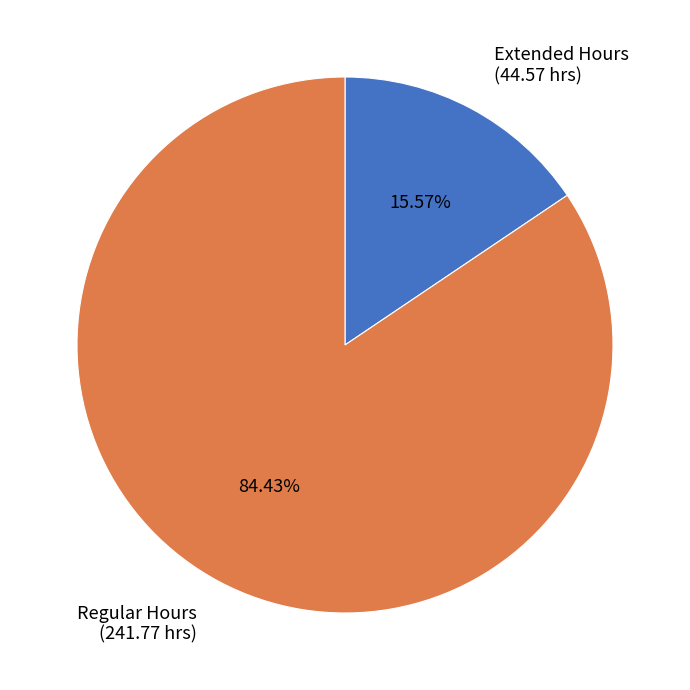

Combined, do Regular Hours (241.77 hrs) and Extended Hours (44.57 hrs) account for over 50%?

Yes